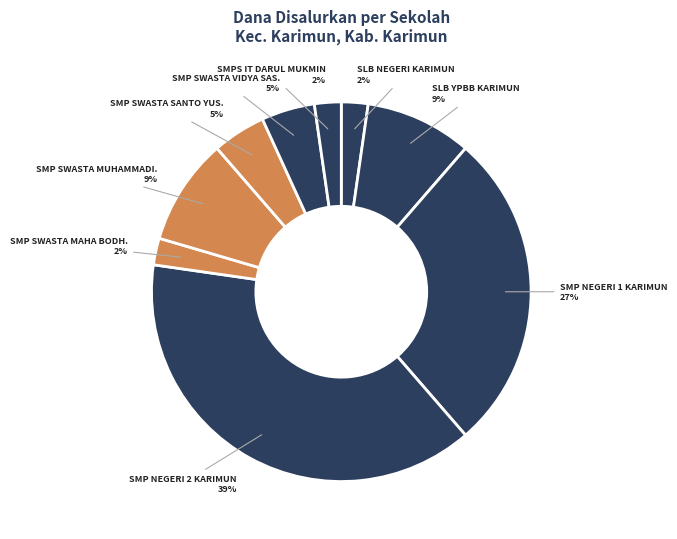

How many slices are in this pie chart?

9